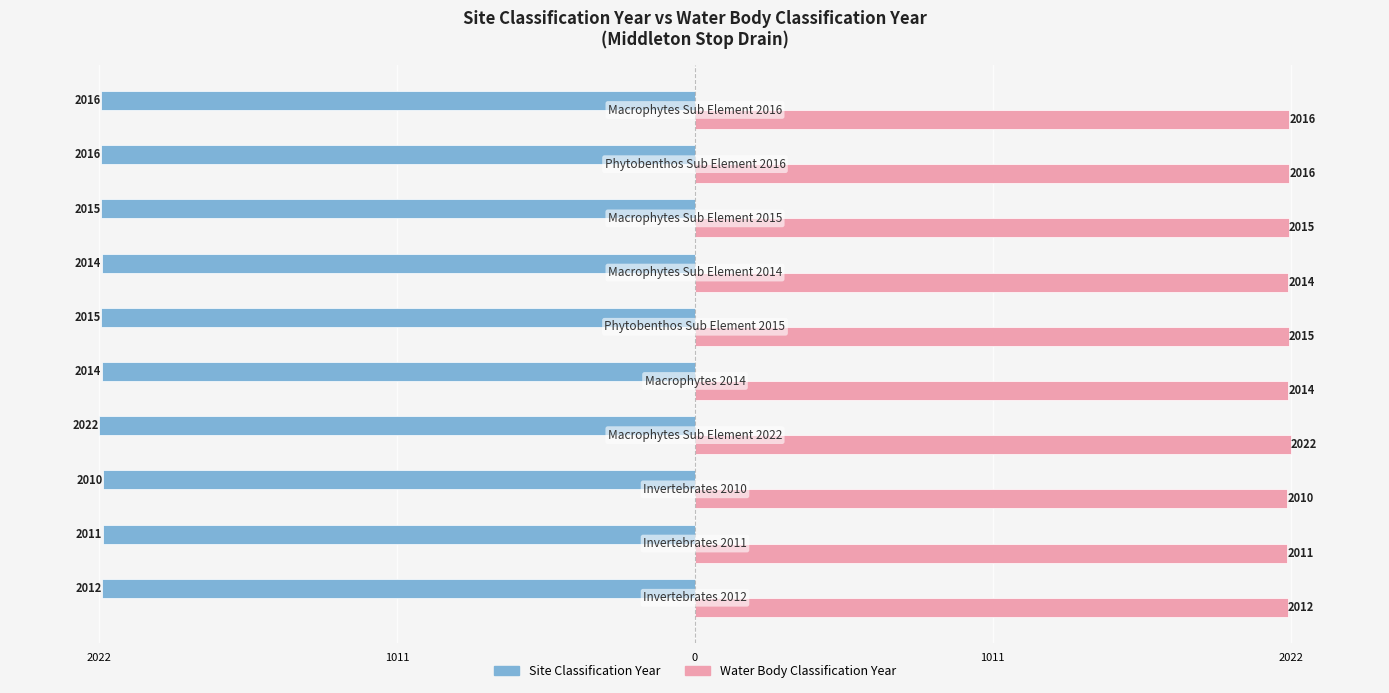

What are all the series names shown in the legend?

Site Classification Year, Water Body Classification Year